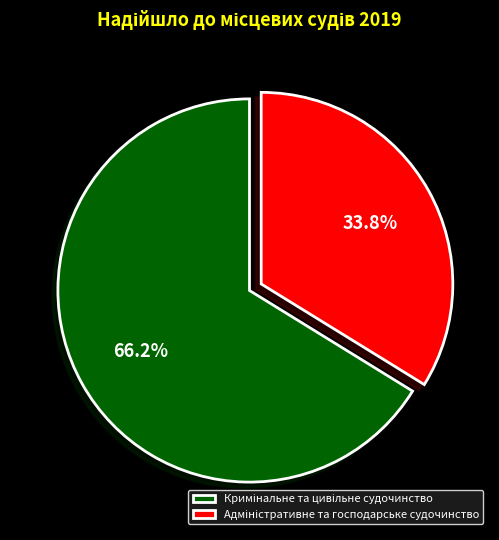

Is there a majority slice in this chart?

Yes